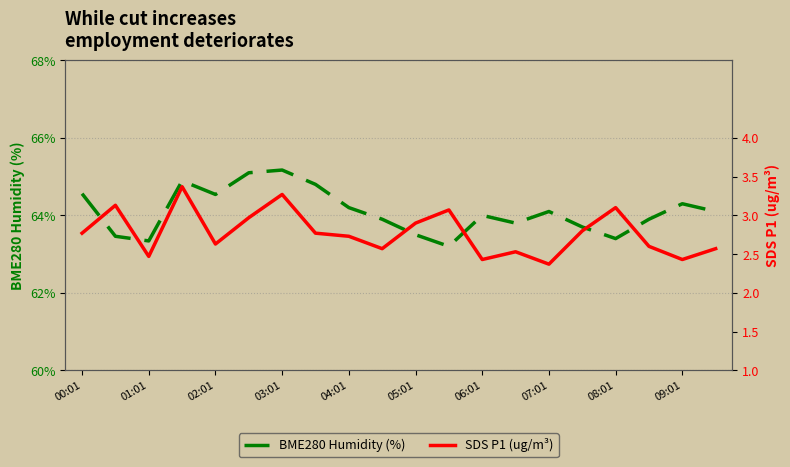

The BME280 Humidity (%) series shows 64.1 at 07:01. True or false?

True